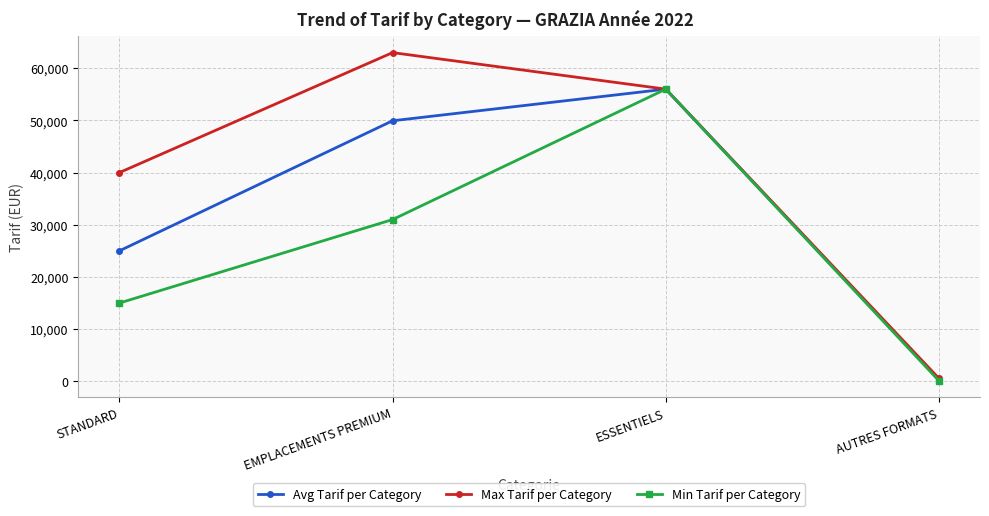

Which series has the largest total across all categories?

Max Tarif per Category